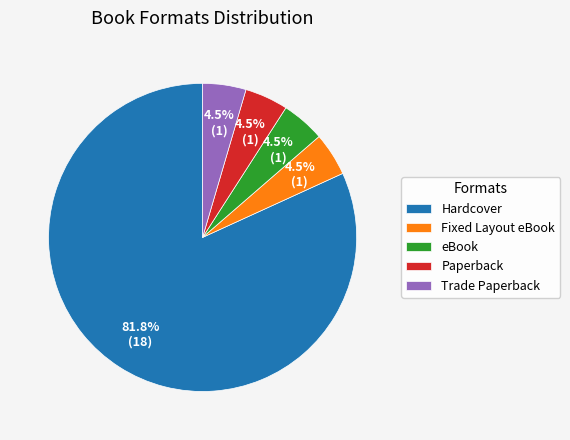

What is the ratio of the value at Paperback to the value at Trade Paperback?

1.0